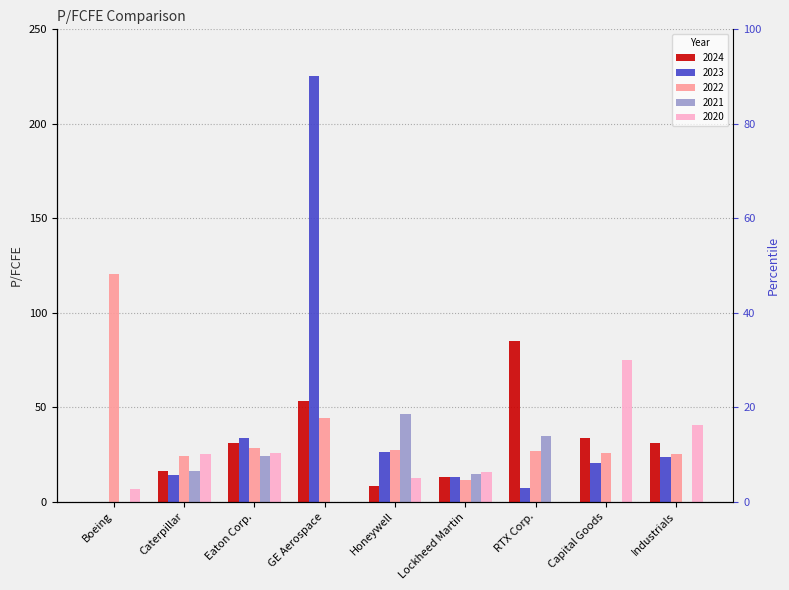

List the series in order of their peak value, lowest first.

2021, 2020, 2024, 2022, 2023